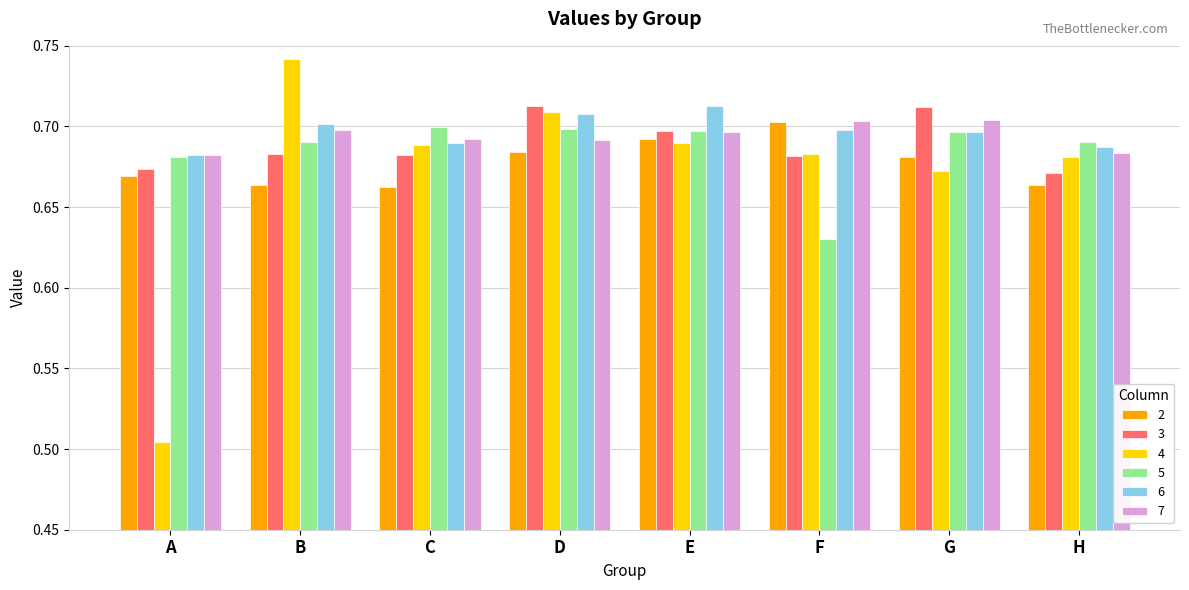

At how many categories does at least one series exceed 0?

8